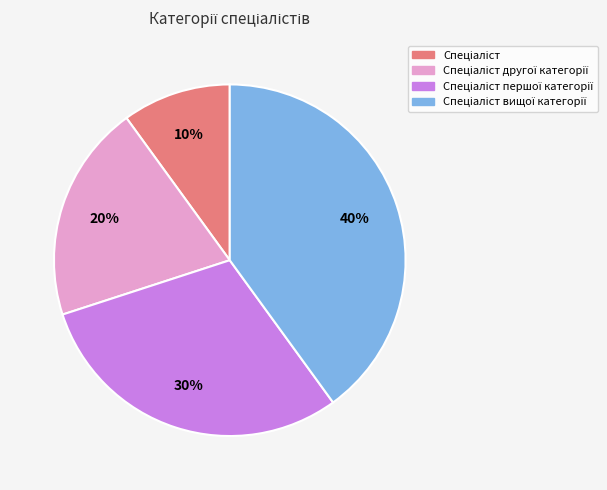

To the nearest percent, what is the average slice percentage?

25%